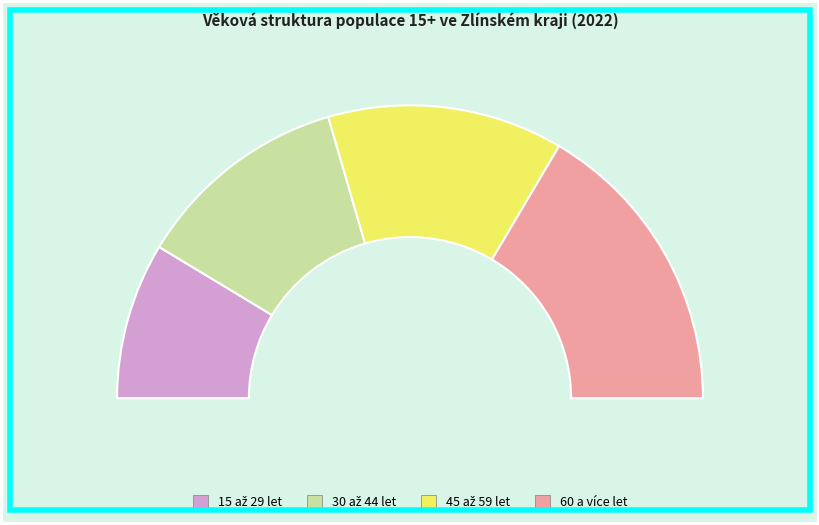

To the nearest percent, what is the average slice percentage?

25%